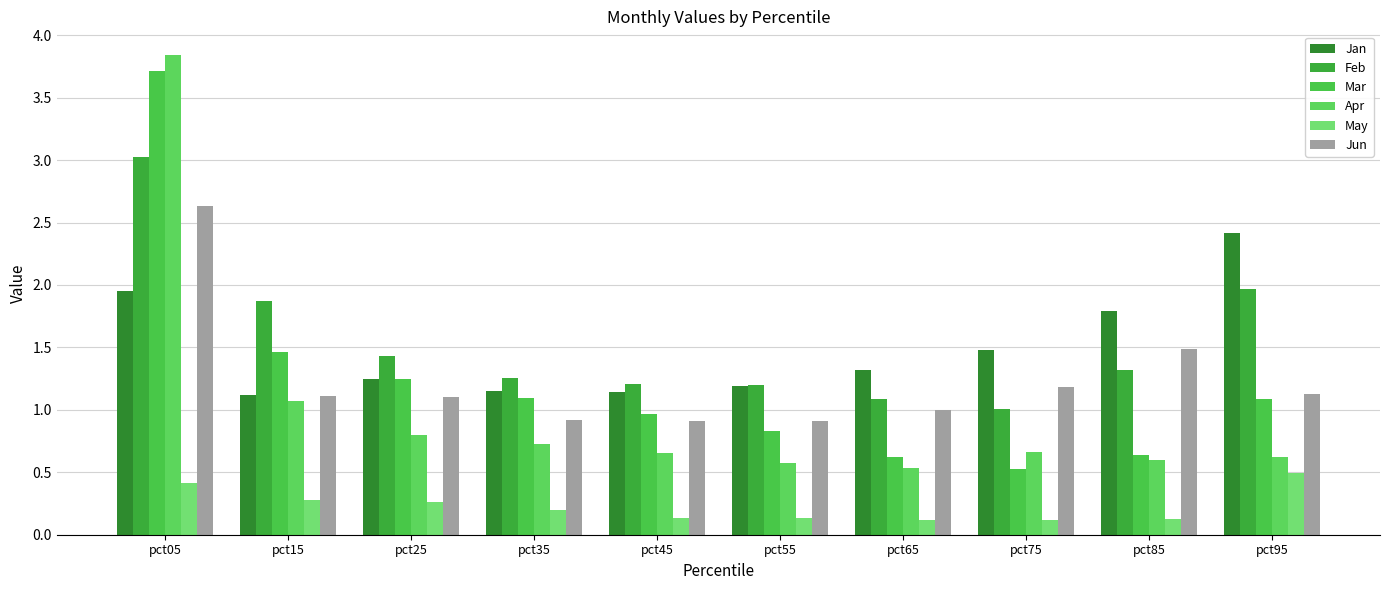

Does the chart contain stacked bars?

No